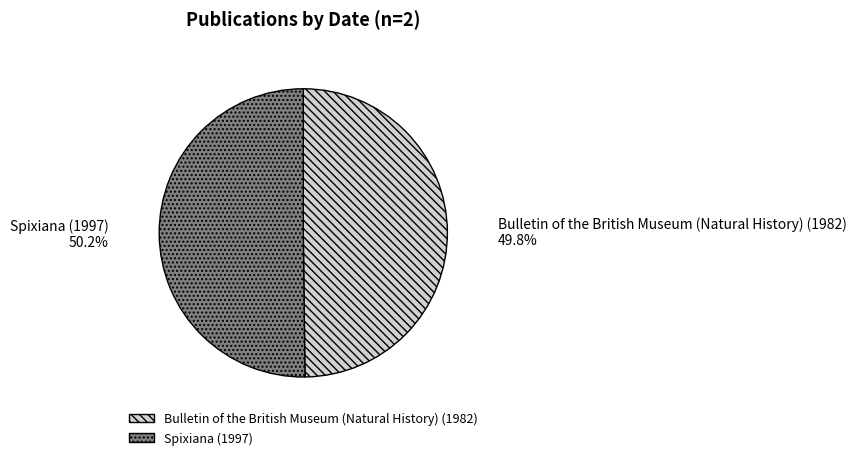

Approximately how many times larger is the value at Bulletin of the British Museum (Natural History) (1982) compared to Spixiana (1997)?

1.0